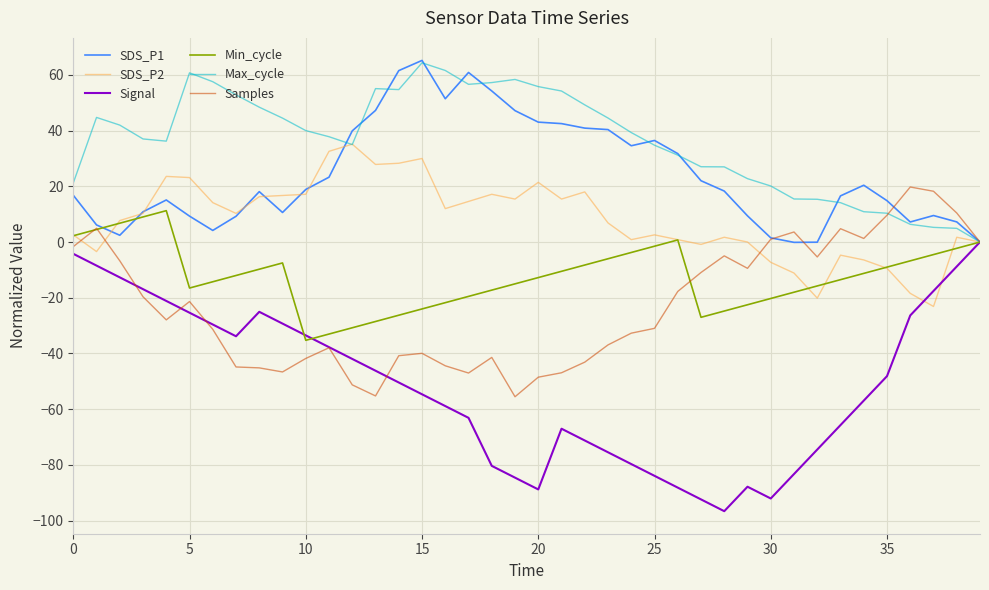

What is the greatest value displayed?

65.2